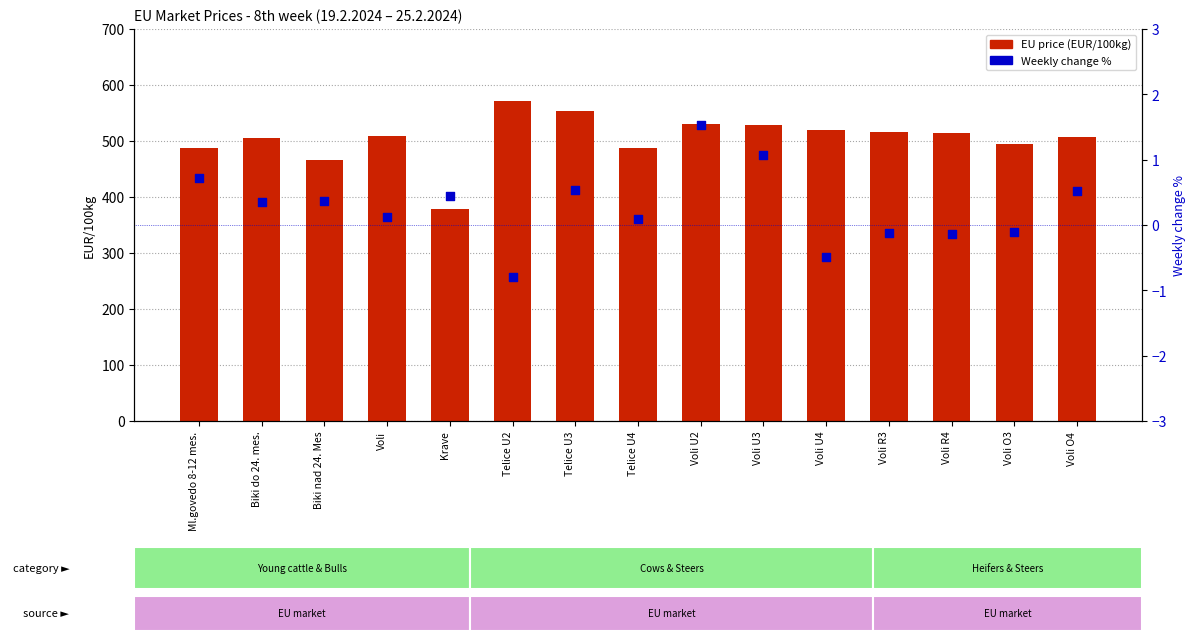

Is the value of Weekly change % at Voli greater than the value of EU price (EUR/100kg) at Krave?

No